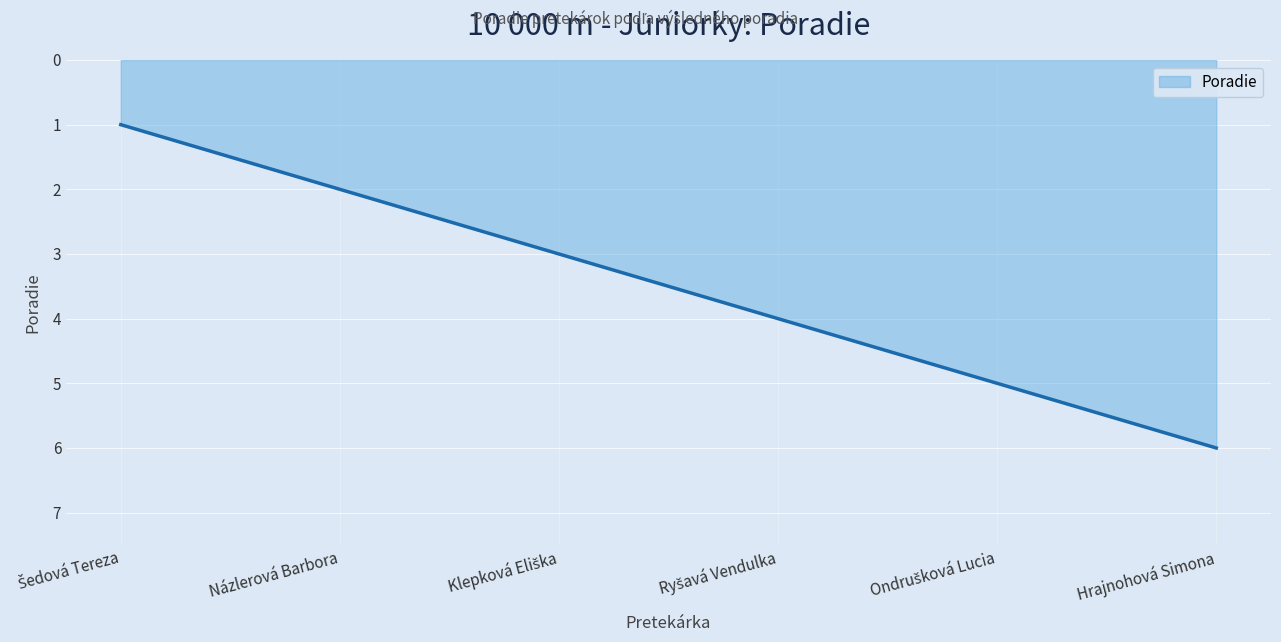

Does the chart display data point markers on the line(s)?

No